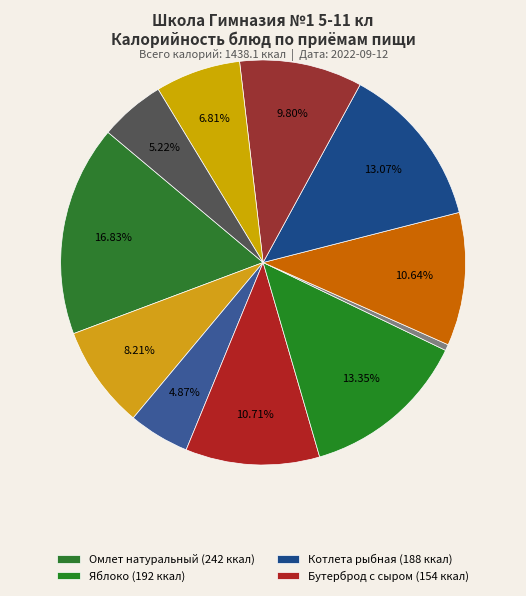

How many segments does this pie chart have?

11